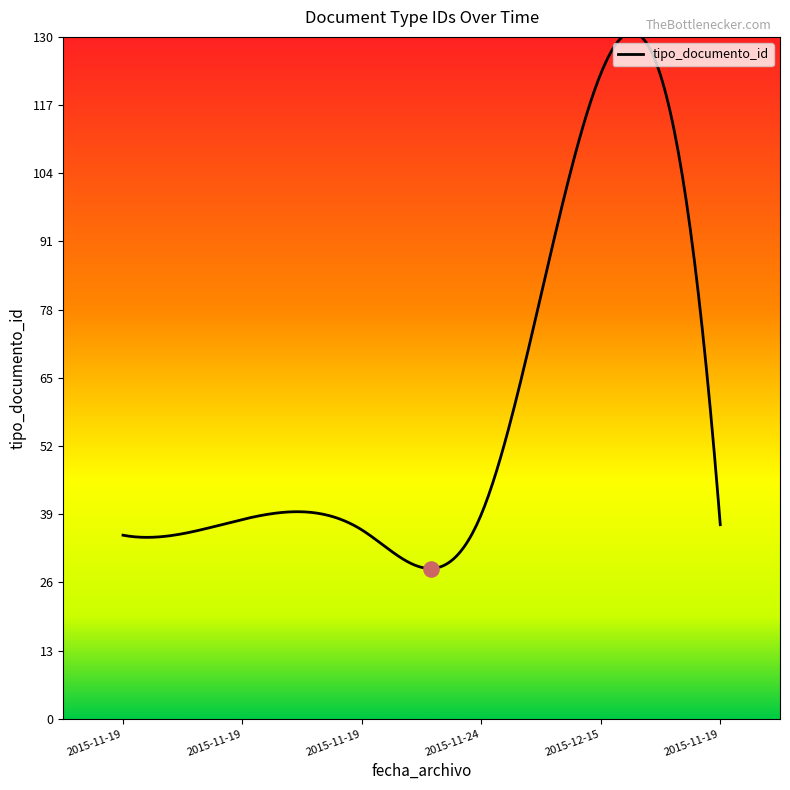

What is the smallest value displayed?

28.6